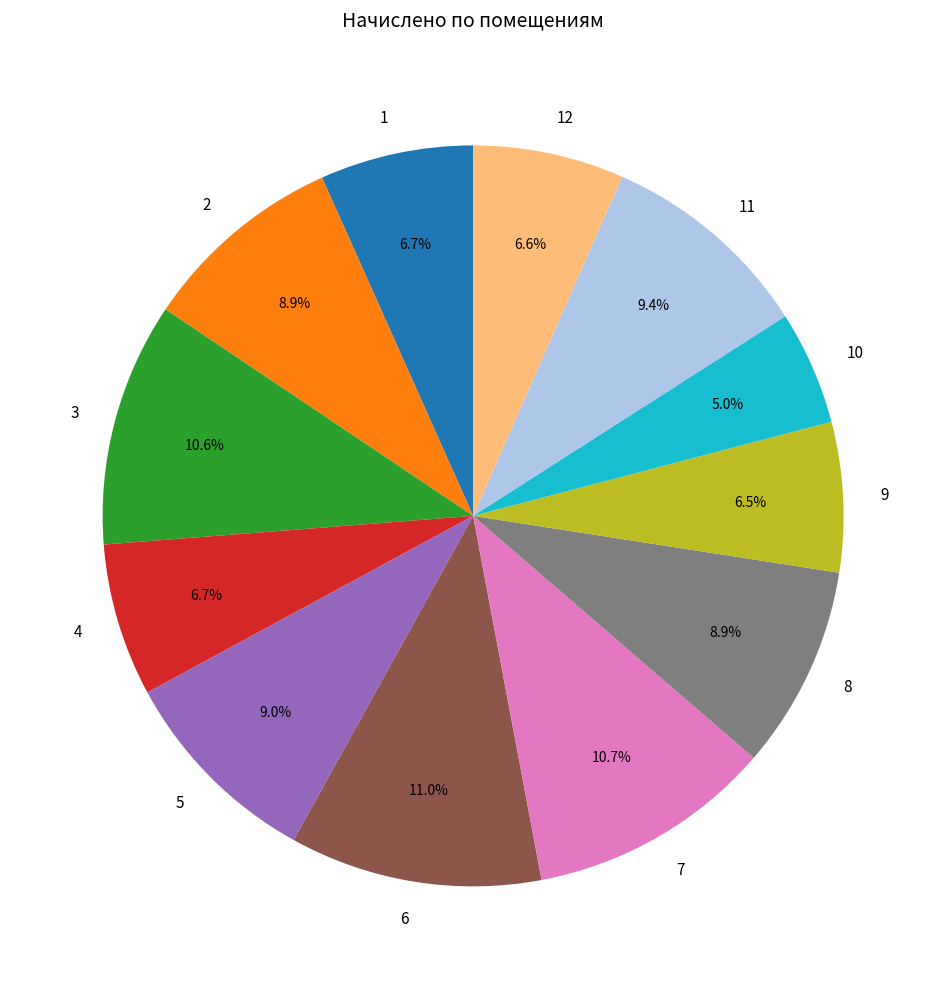

What percentage is the 2 slice, to the nearest percent?

9%